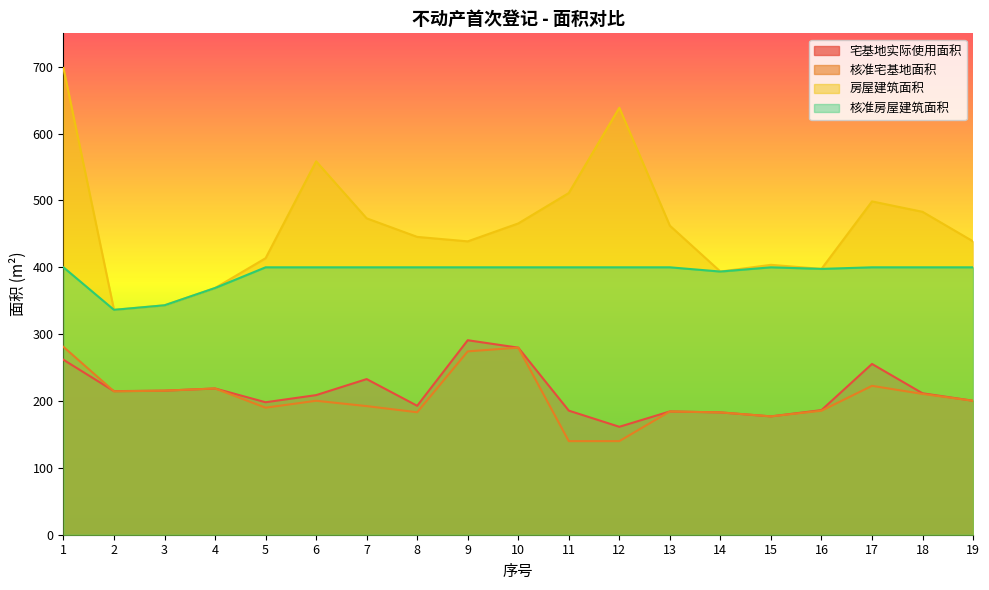

True or false: 宅基地实际使用面积 has more than 0 interior local peaks.

True